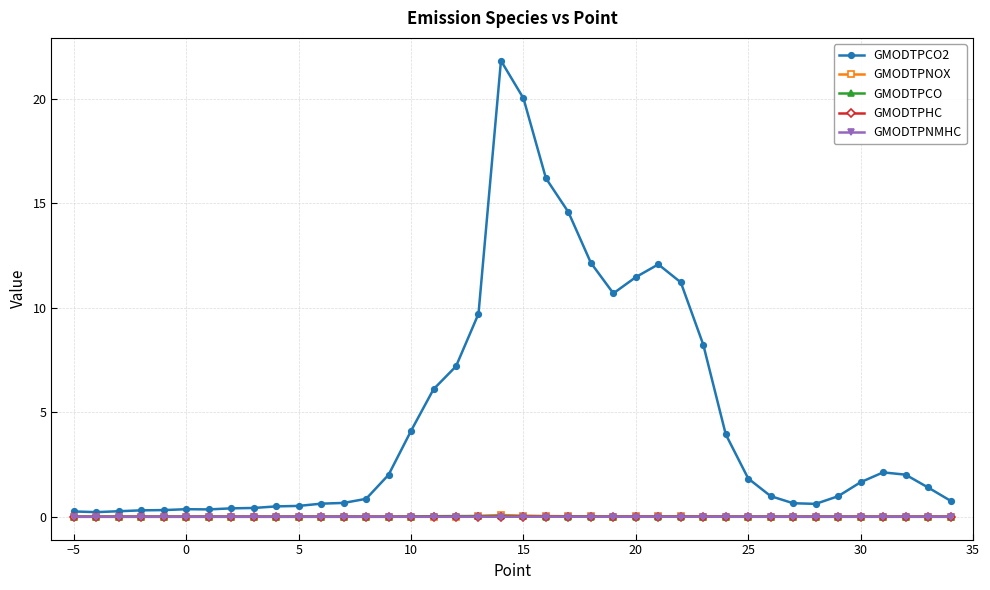

True or false: GMODTPCO has more than 2 points higher than both neighbors.

True